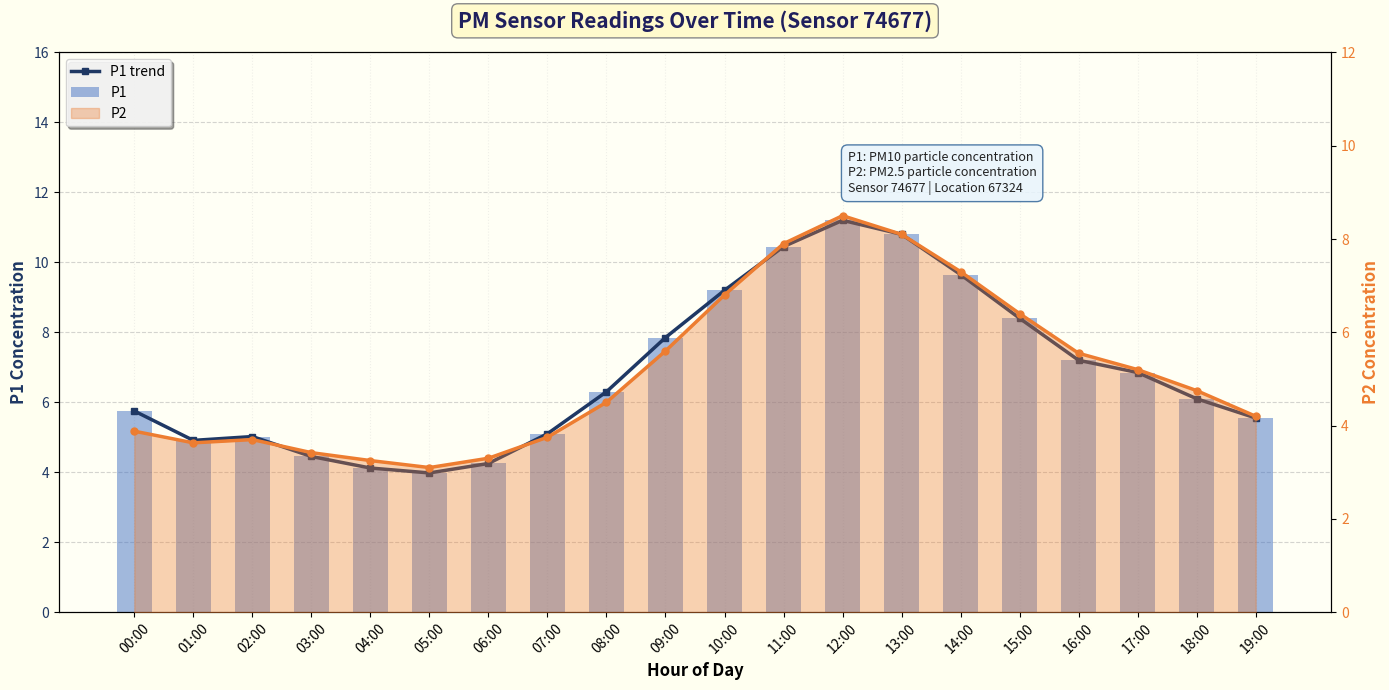

Reading left to right, what are all the values shown in this chart?

P1 trend: 00:00=5.8	01:00=4.9	02:00=5.0	03:00=4.5	04:00=4.1	05:00=4.0	06:00=4.2	07:00=5.1	08:00=6.3	09:00=7.8	10:00=9.2	11:00=10.4	12:00=11.2	13:00=10.8	14:00=9.7	15:00=8.4	16:00=7.2	17:00=6.8	18:00=6.1	19:00=5.5
P1: 00:00=5.8	01:00=4.9	02:00=5.0	03:00=4.5	04:00=4.1	05:00=4.0	06:00=4.2	07:00=5.1	08:00=6.3	09:00=7.8	10:00=9.2	11:00=10.4	12:00=11.2	13:00=10.8	14:00=9.7	15:00=8.4	16:00=7.2	17:00=6.8	18:00=6.1	19:00=5.5
P2: 00:00=3.9	01:00=3.6	02:00=3.7	03:00=3.4	04:00=3.2	05:00=3.1	06:00=3.3	07:00=3.8	08:00=4.5	09:00=5.6	10:00=6.8	11:00=7.9	12:00=8.5	13:00=8.1	14:00=7.3	15:00=6.4	16:00=5.5	17:00=5.2	18:00=4.8	19:00=4.2